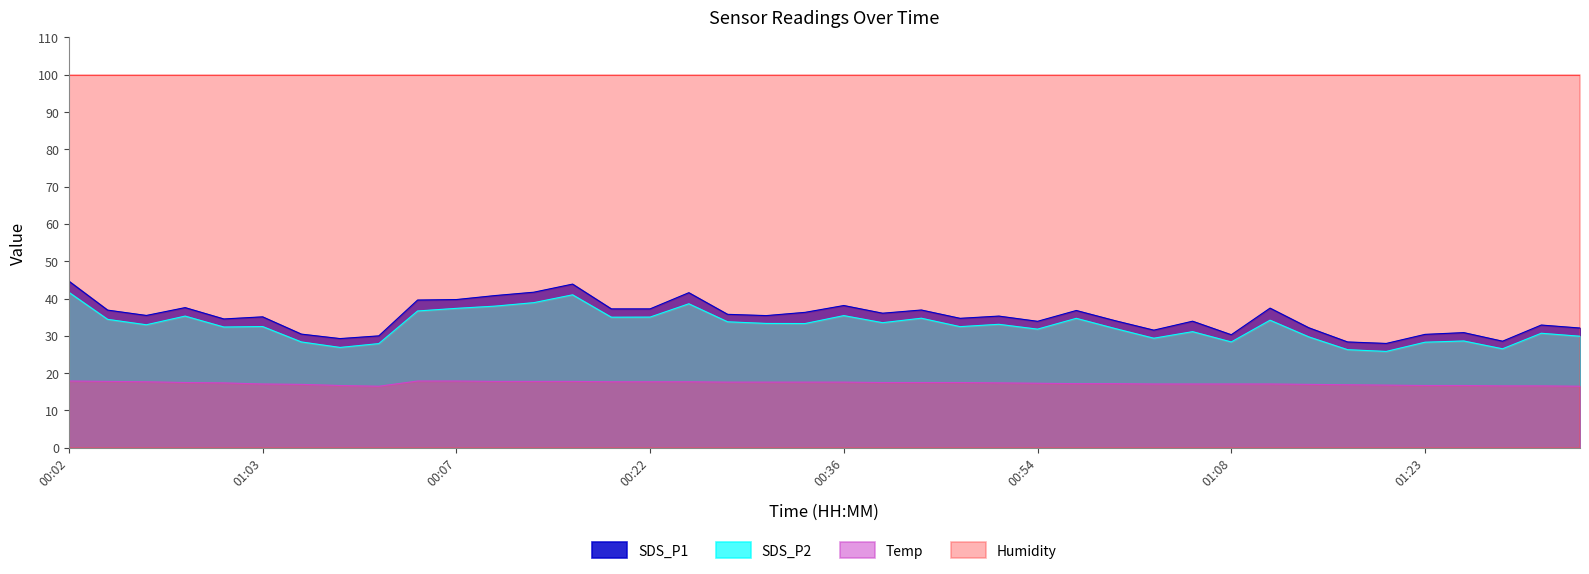

What is the difference between the maximum and second lowest values in the SDS_P2 series?

15.4